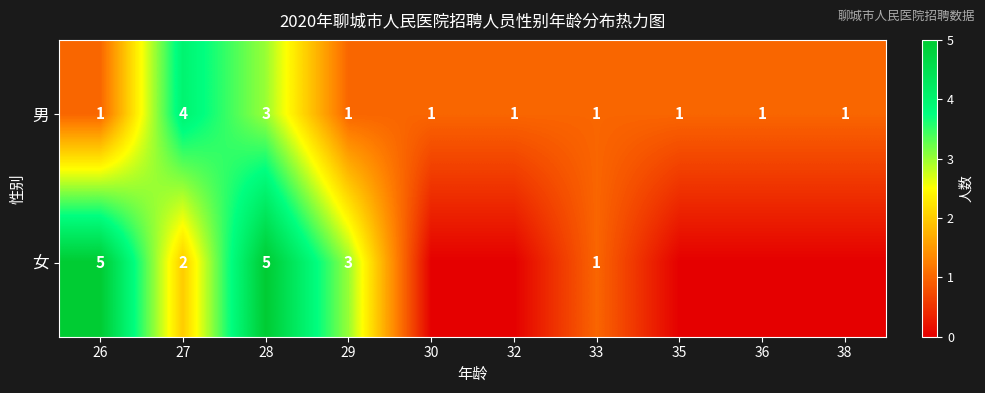

Rank the series at 28 from lowest to highest value.

男, 女